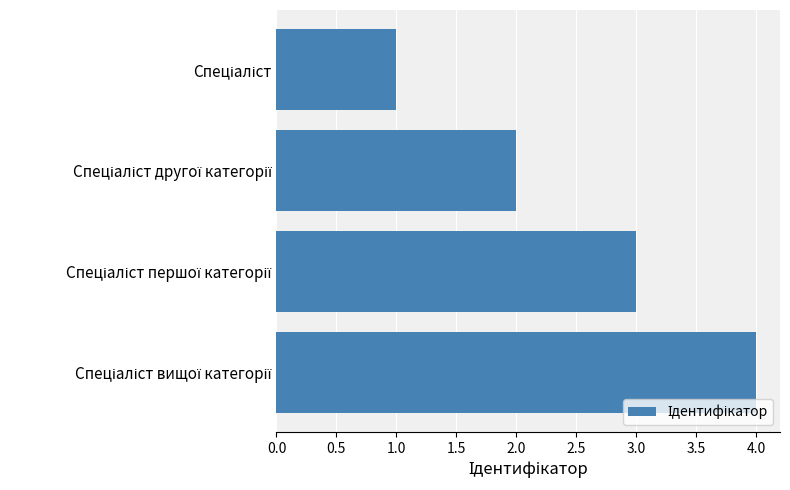

What is the sum of all values?

10